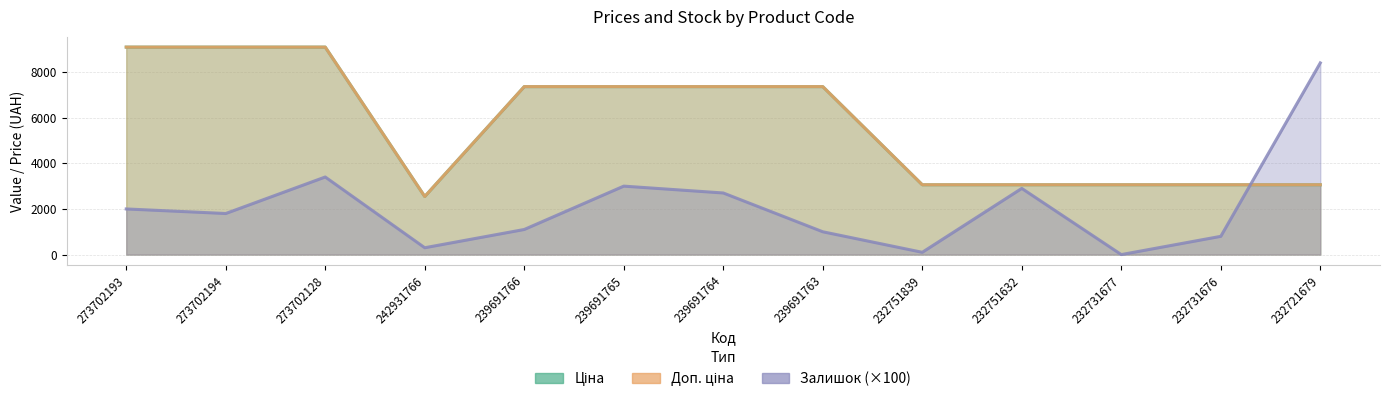

True or false: Залишок has a value of 4406.3 at 239691764.

False